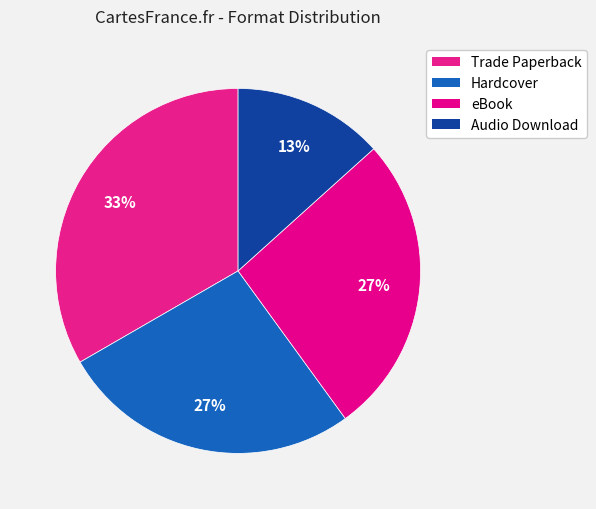

Is the sum of Hardcover and Trade Paperback greater than half?

Yes